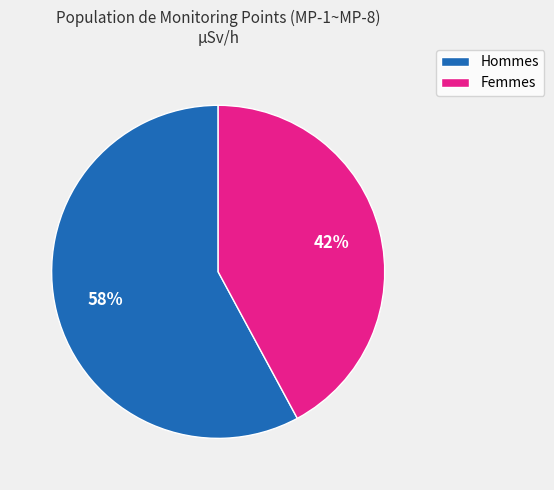

Does any single category account for the majority?

Yes